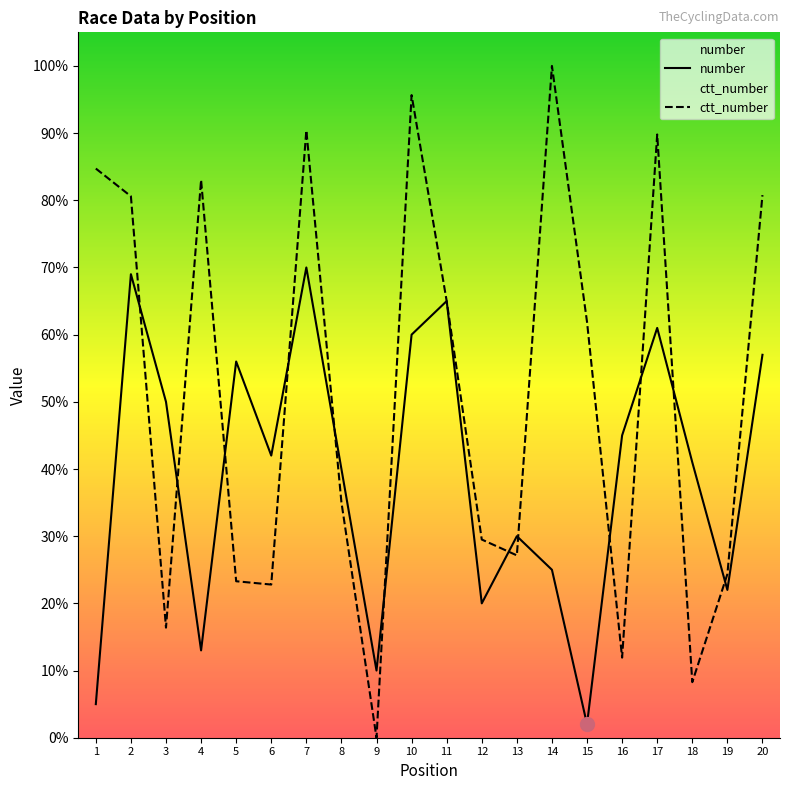

Read the ctt_number value at 15.

61.9